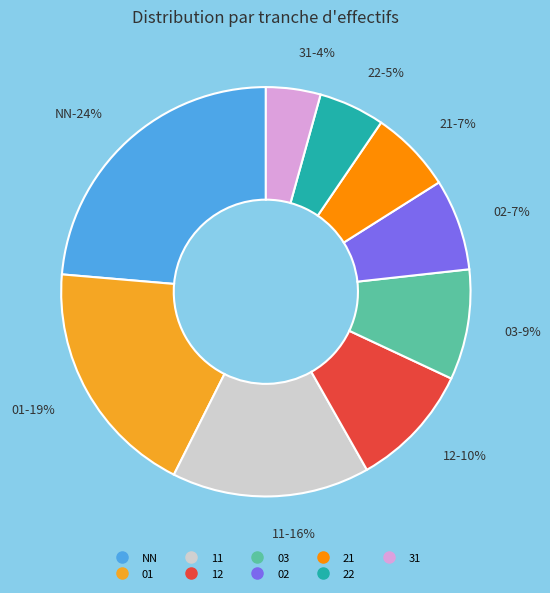

What is the largest slice in the pie chart?

NN